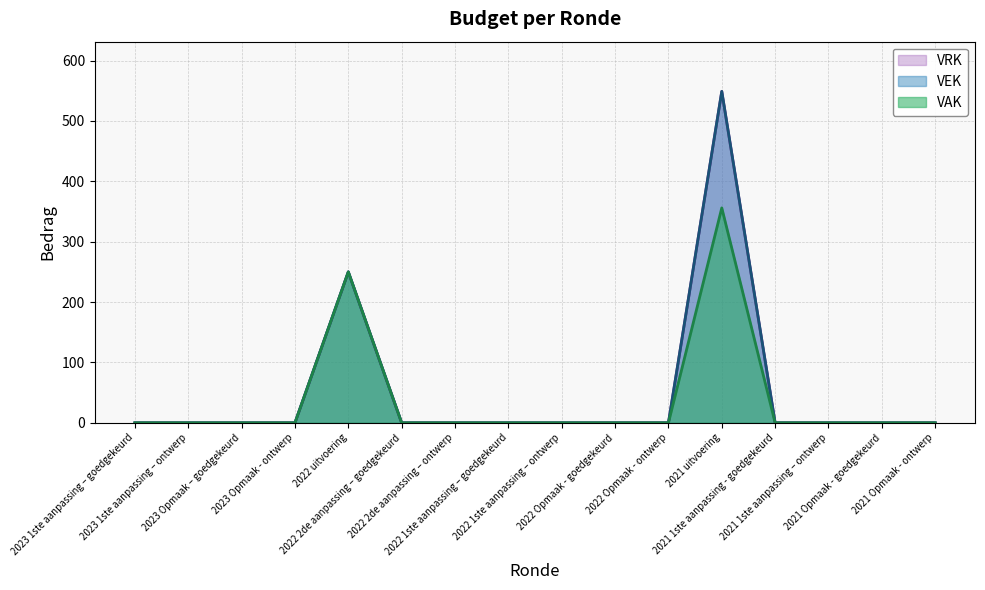

Reading left to right, extract all data points from this chart.

VAK: 0	0	0	0	250	0	0	0	0	0	0	356	0	0	0	0
VEK: 0	0	0	0	0	0	0	0	0	0	0	193	0	0	0	0
VRK: 0	0	0	0	0	0	0	0	0	0	0	0	0	0	0	0